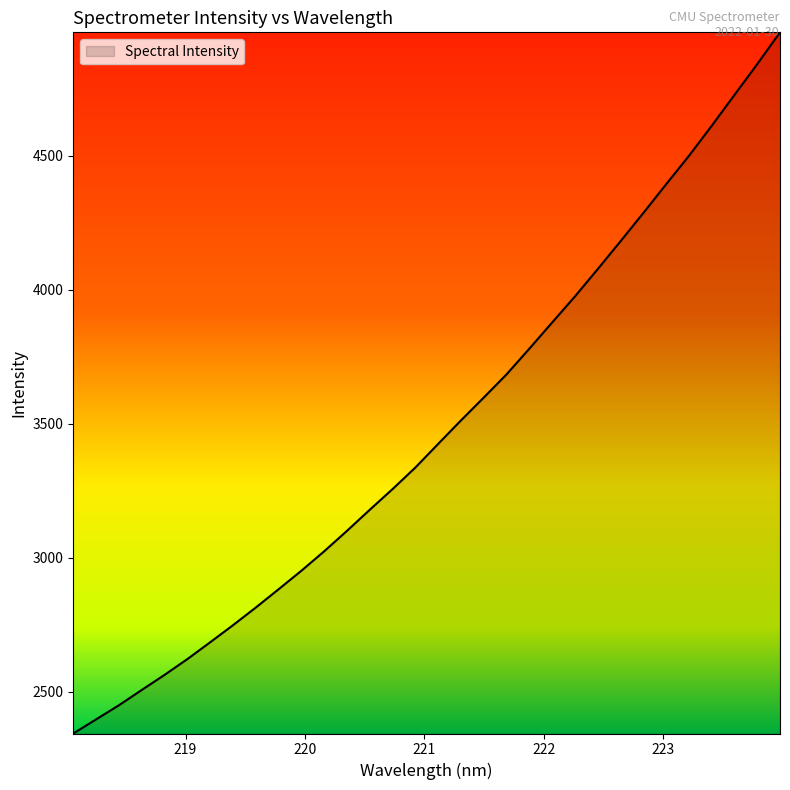

What is the smallest value displayed?

2344.3